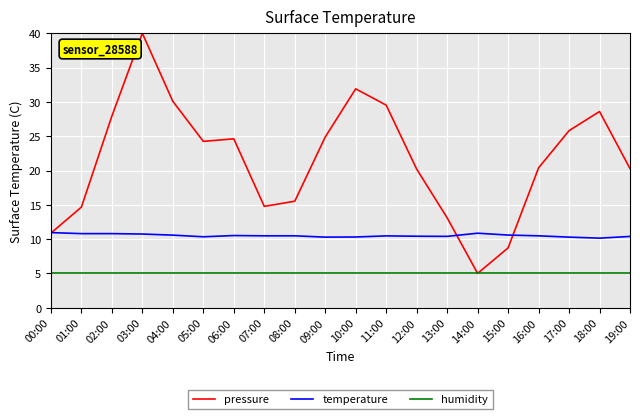

Which series has the largest range (max minus min)?

pressure